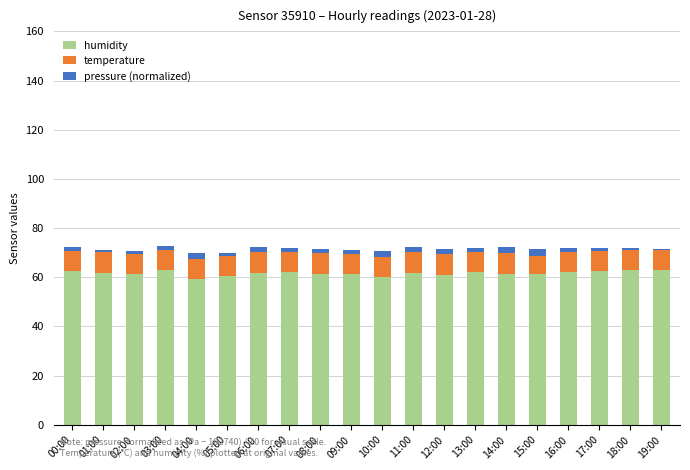

What is the average value of the humidity series?

61.6